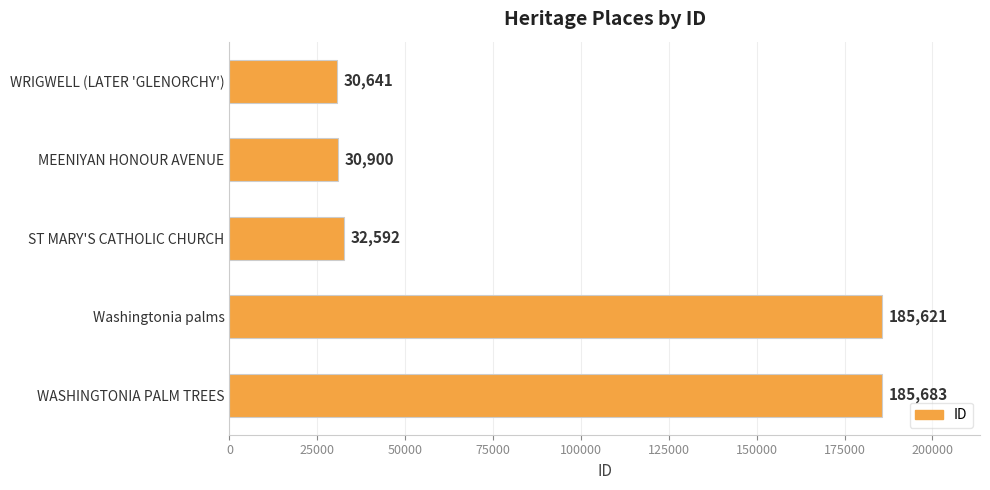

At which label is the value closest to 108162?

ST MARY'S CATHOLIC CHURCH